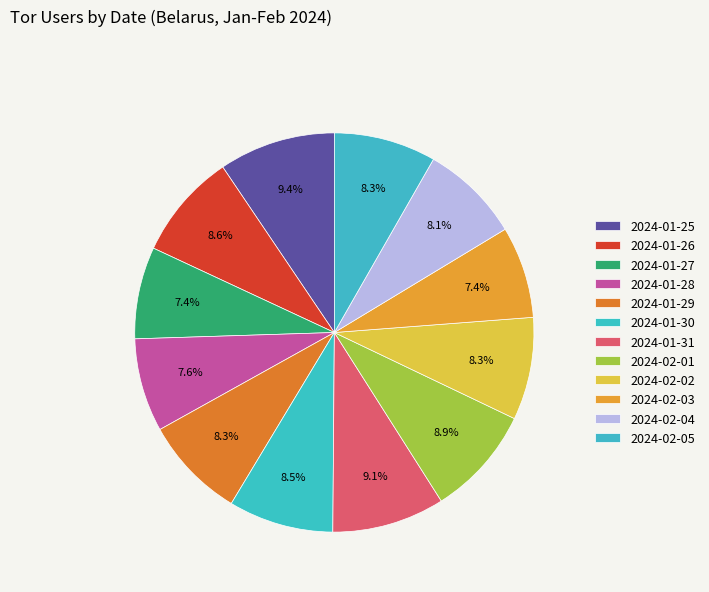

How many segments does this pie chart have?

12